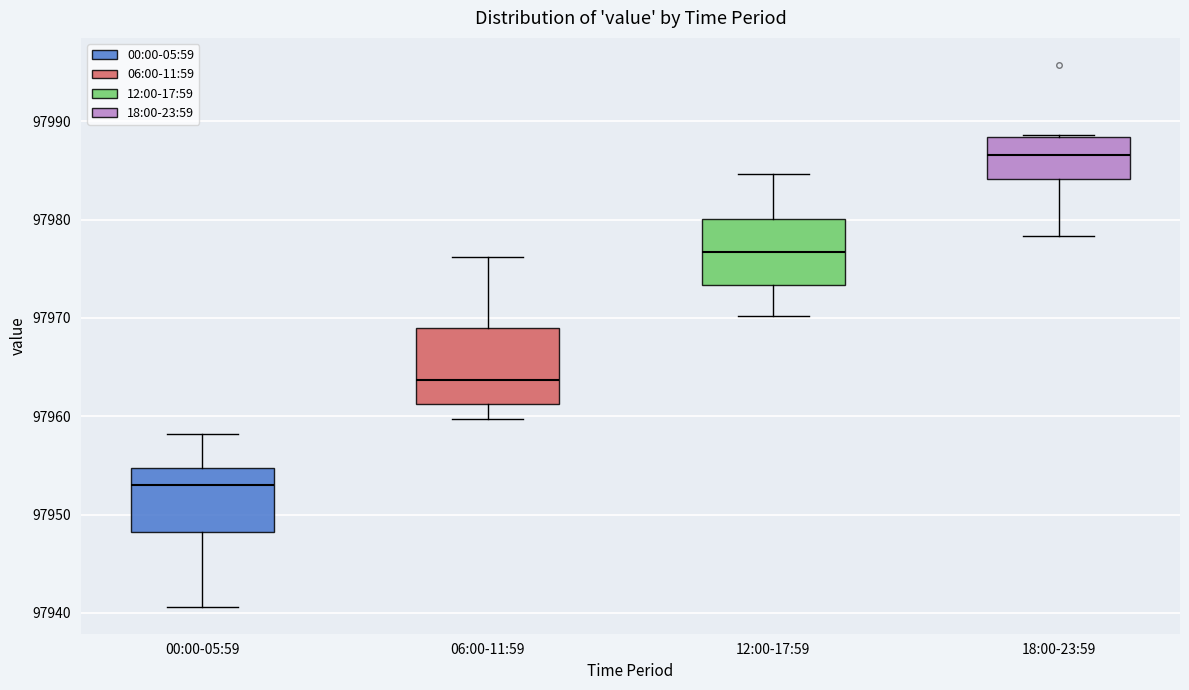

Which box has the highest median line?

18:00-23:59